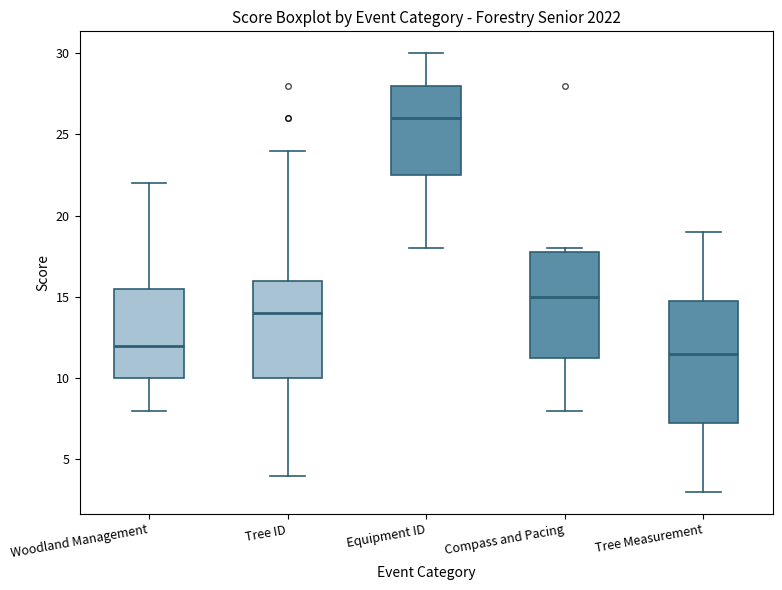

Which box's median line is the lowest?

Tree Measurement